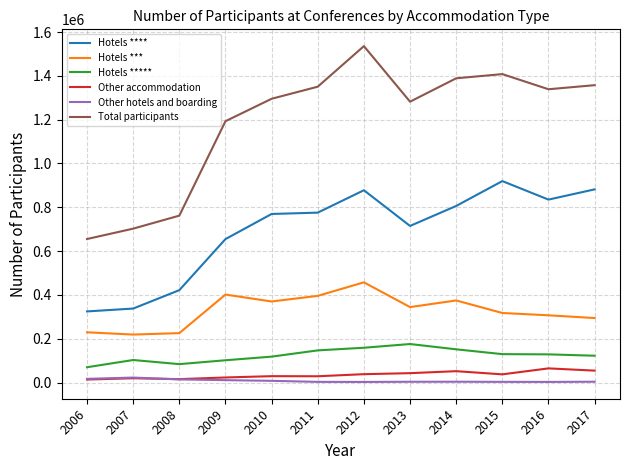

At which category is the sum across all series the highest?

2012